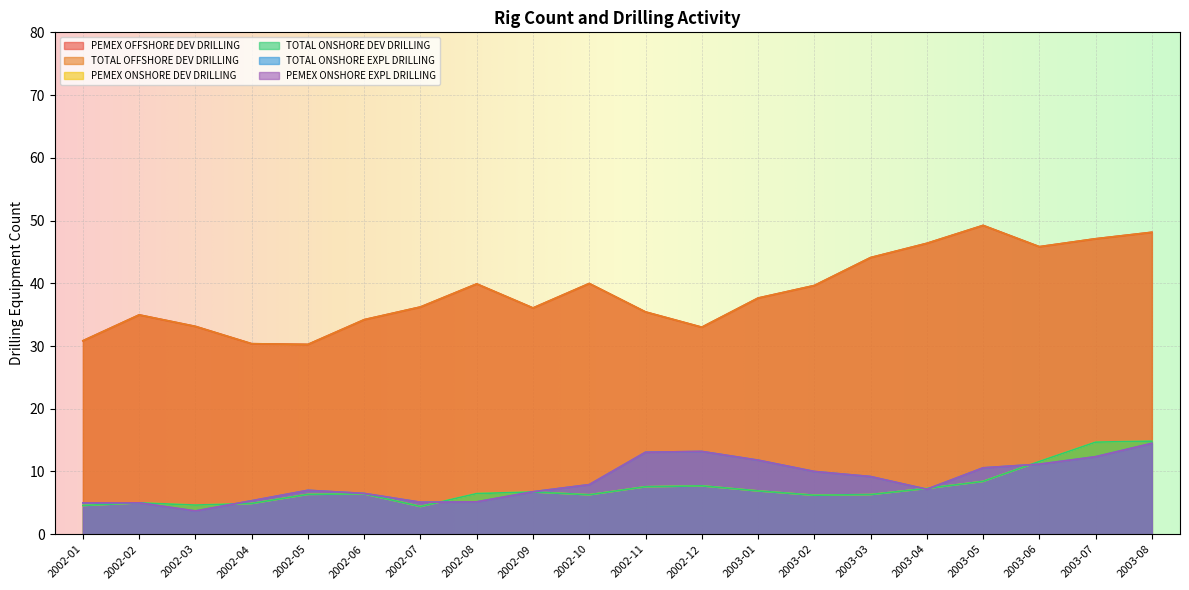

The value of PEMEX ONSHORE DEV DRILLING at 2002-03 is 6.1. True or false?

False